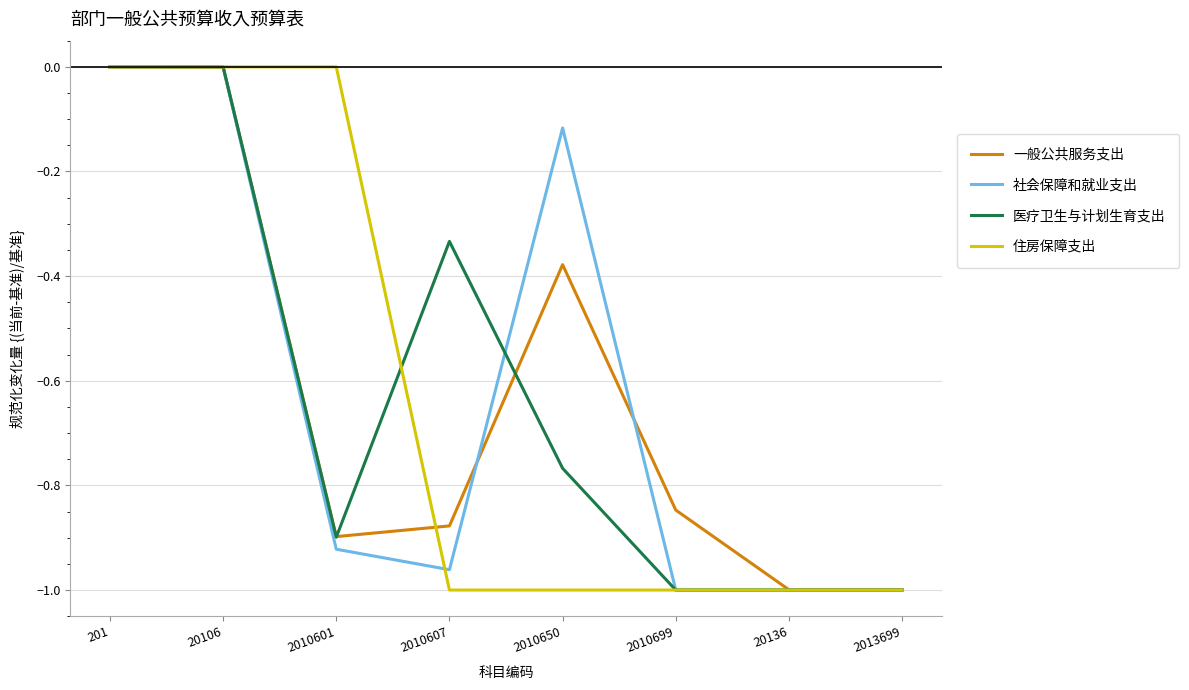

True or false: 医疗卫生与计划生育支出 and 社会保障和就业支出 cross at least once.

True